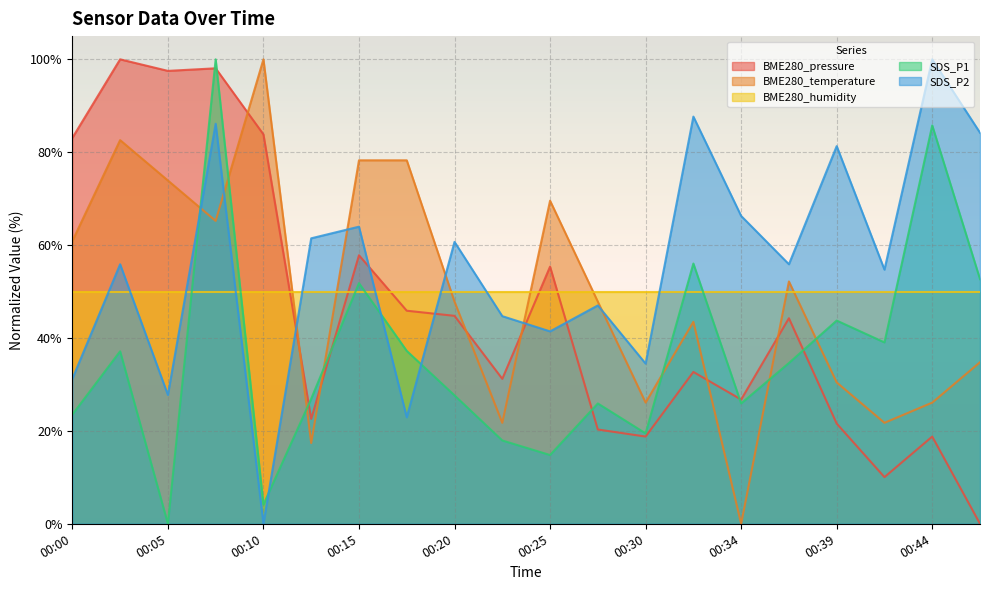

At which category does SDS_P2 reach its first local peak?

00:03